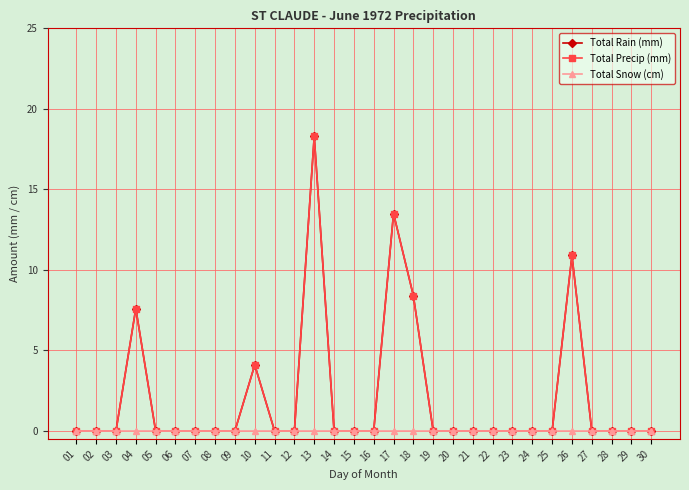

Between 16 and 26, which series saw the biggest shift?

Total Rain (mm)